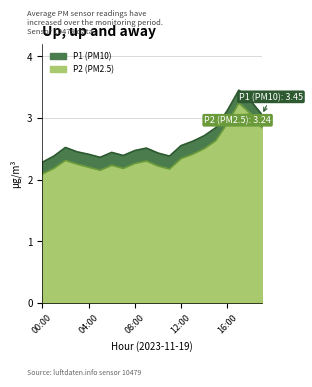

At which label is P1 closest to 2?

00:00